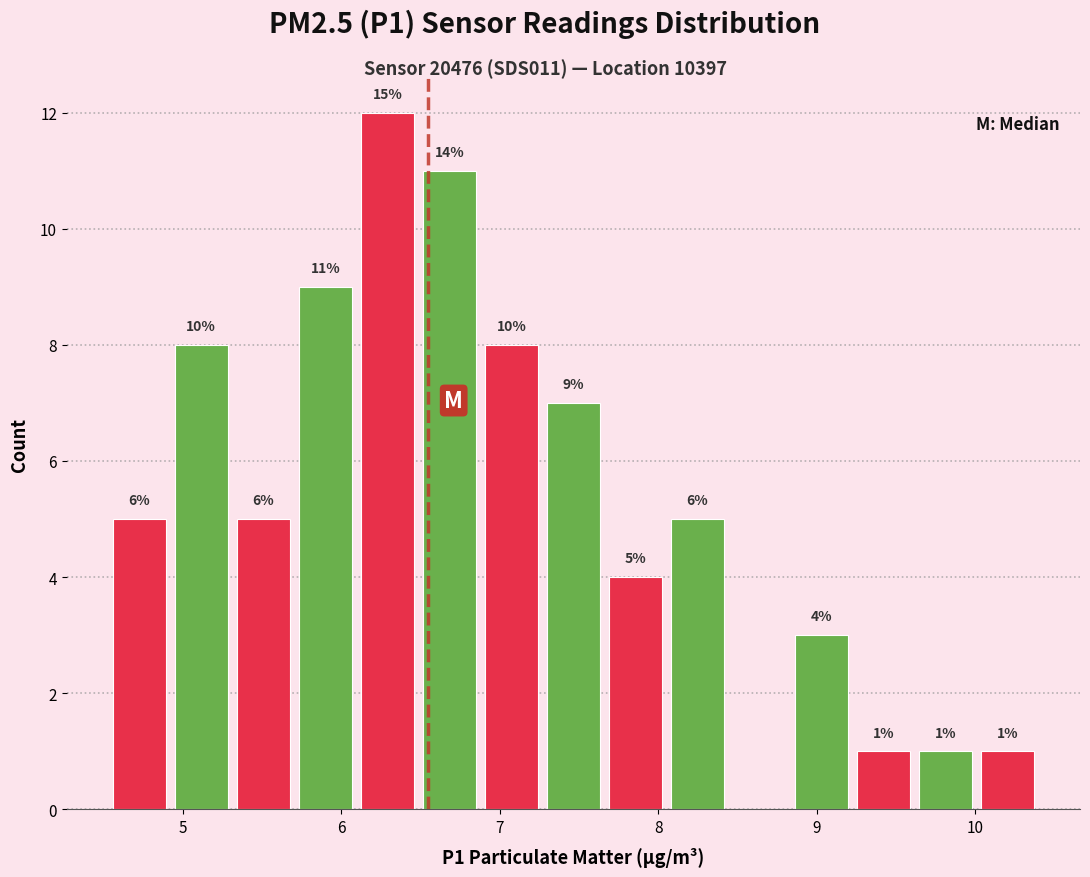

Around what value on the x-axis is the tallest bar? Give the approximate position of its centre, as read against the axis.

6.3